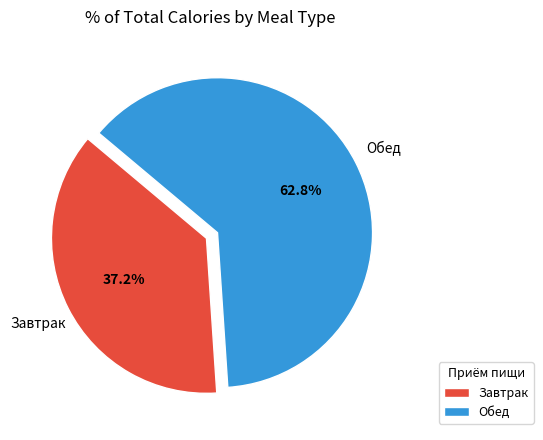

Is there any slice that represents more than half of the pie?

Yes